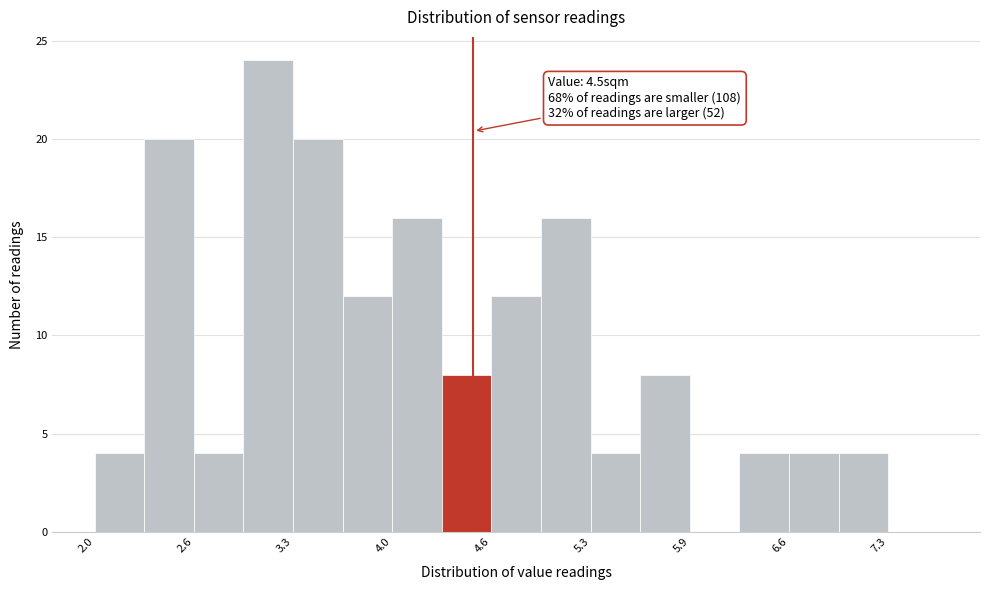

Read against the x-axis, roughly where is the centre of the tallest bar?

3.1